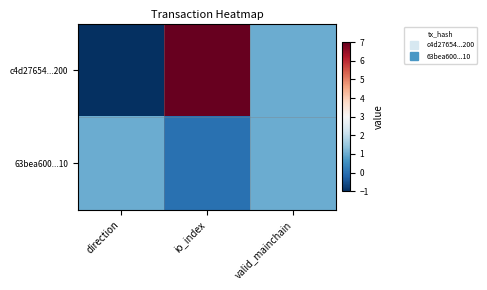

What is the difference between the highest and lowest values at direction?

2